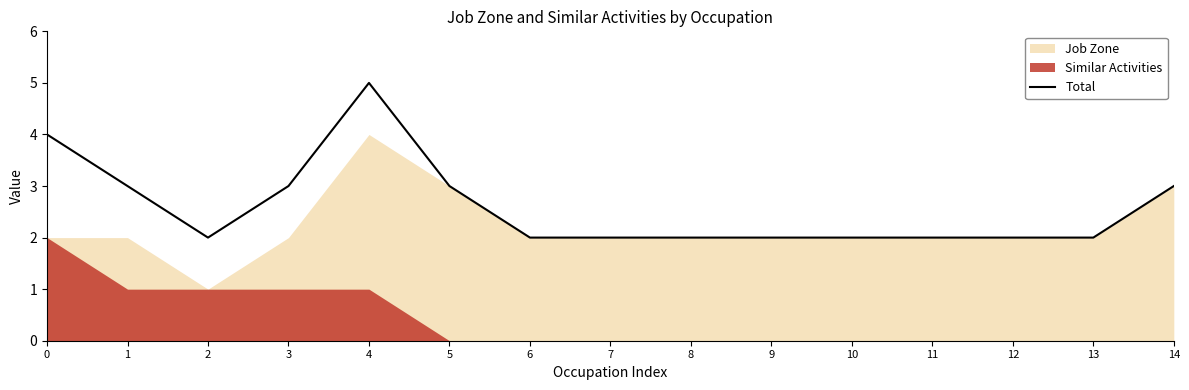

What is the highest value of the Total series?

5